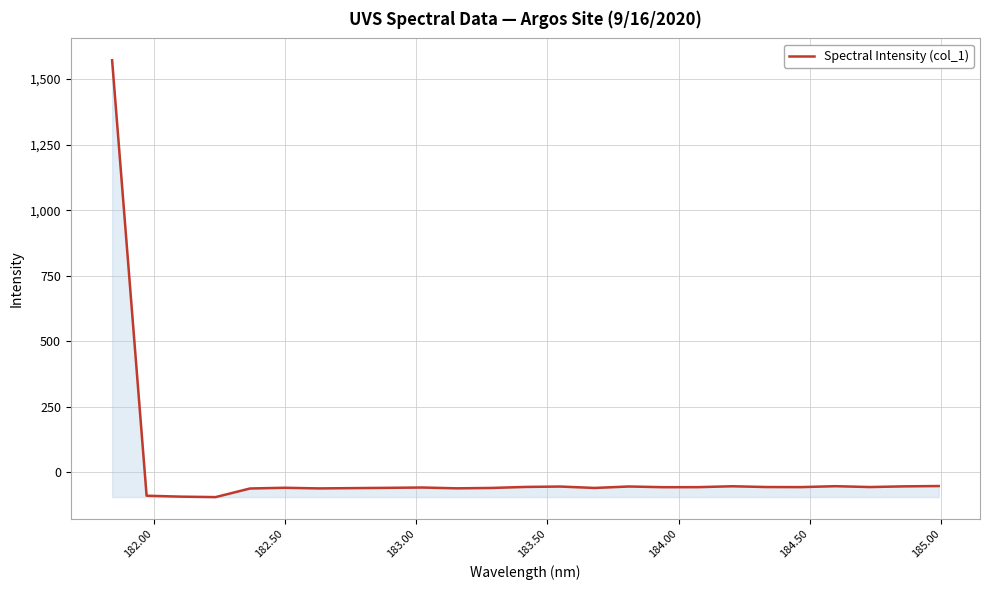

What is the difference between the maximum and minimum values?

1666.8